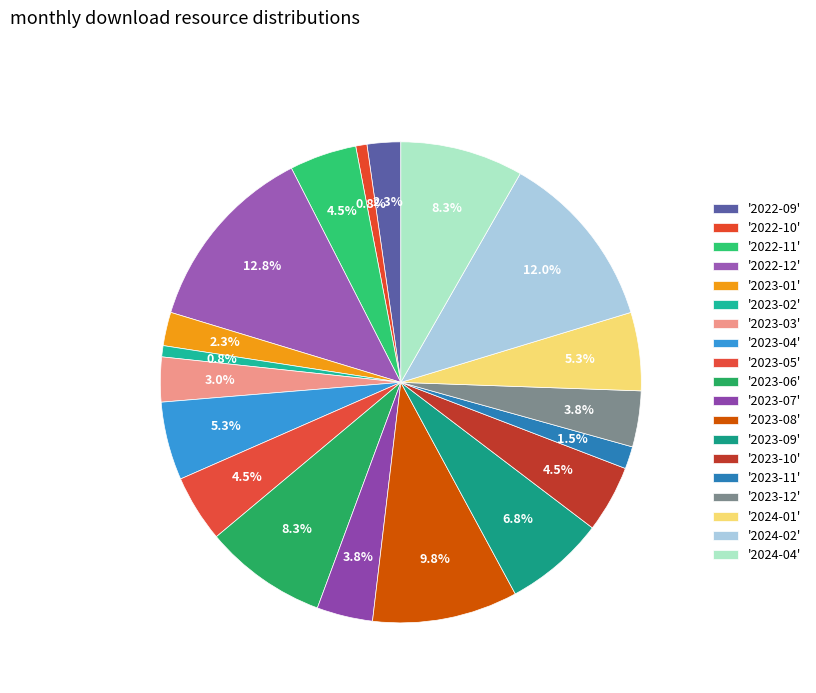

Count the number of slices in the pie.

19